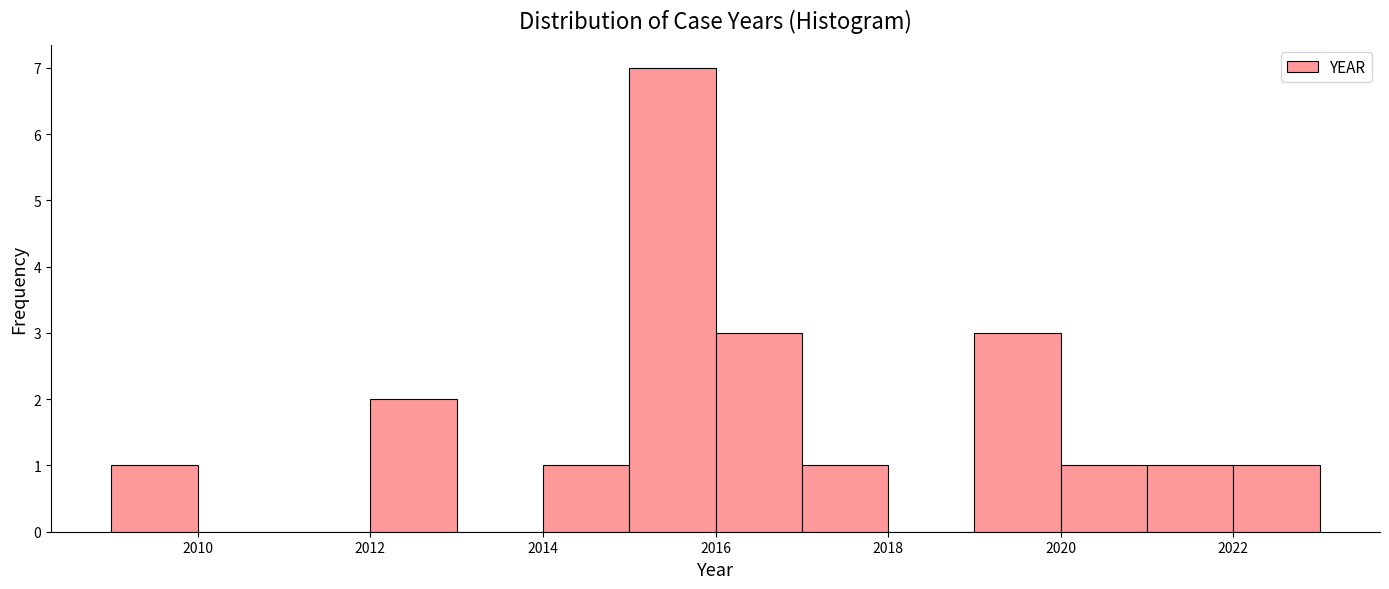

Reading left to right, list every bar in this chart as the range it spans on the x-axis followed by its height. The values are not printed on the chart, so give them approximately, as read against the axis.

2009 to 2010: 1
2010 to 2011: 0
2011 to 2012: 0
2012 to 2013: 2
2013 to 2014: 0
2014 to 2015: 1
2015 to 2016: 7
2016 to 2017: 3
2017 to 2018: 1
2018 to 2019: 0
2019 to 2020: 3
2020 to 2021: 1
2021 to 2022: 1
2022 to 2023: 1